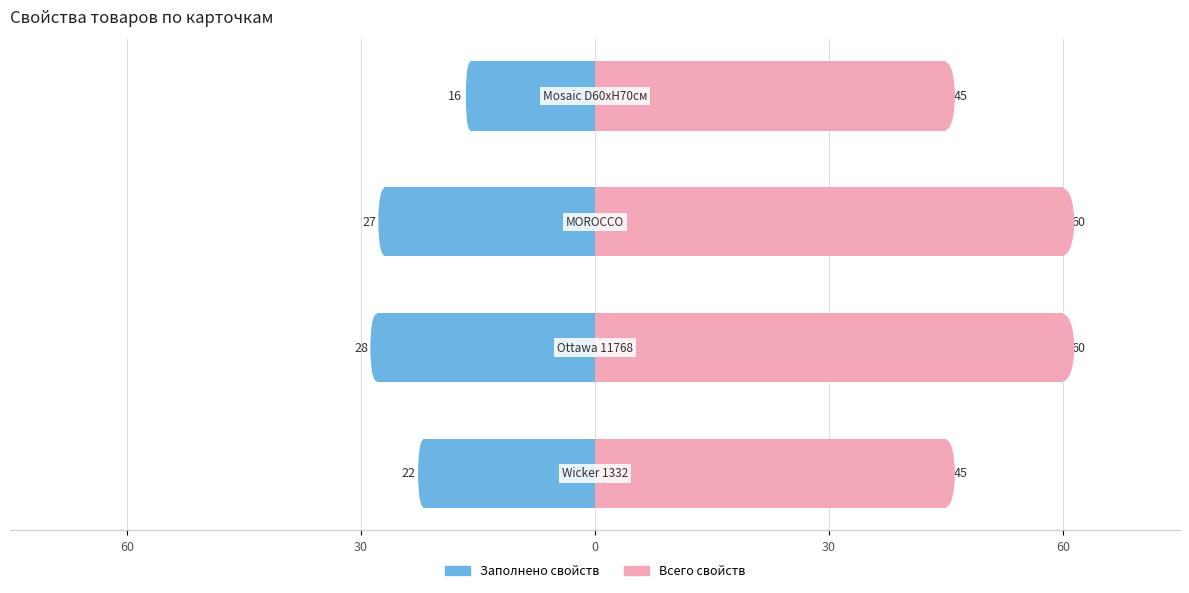

The Заполнено свойств series shows -27 at 30. True or false?

False